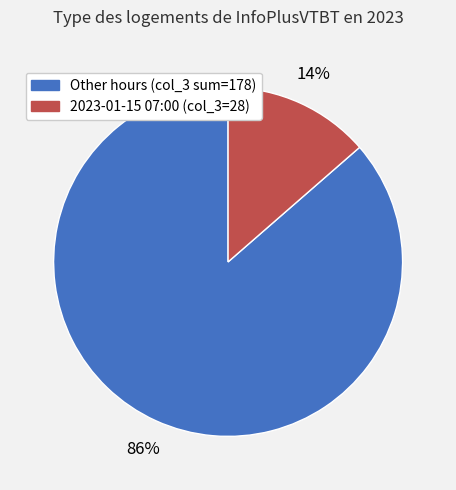

Does any single category account for the majority?

Yes